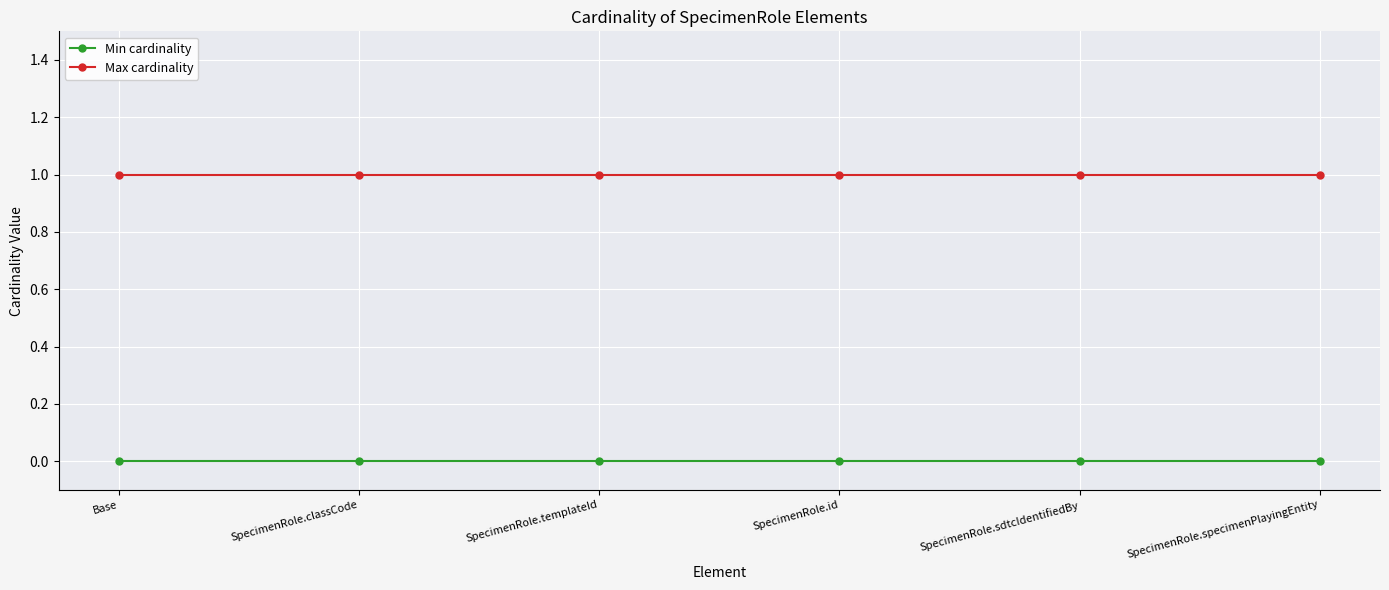

Reading left to right, what are all the values shown in this chart?

Min cardinality: 0	0	0	0	0	0
Max cardinality: 1	1	1	1	1	1